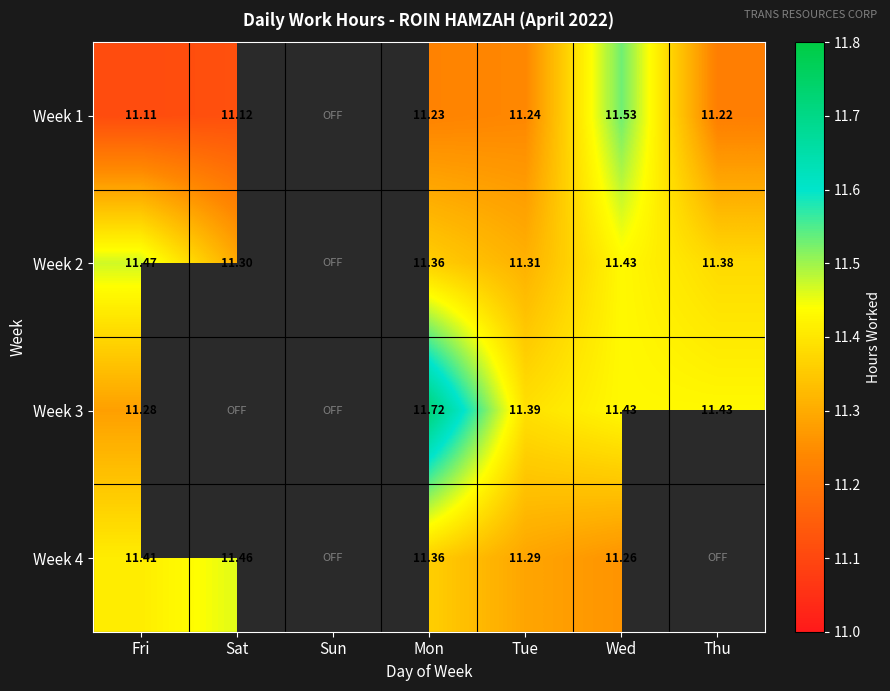

What is the difference between the highest and lowest values at Wed?

0.3